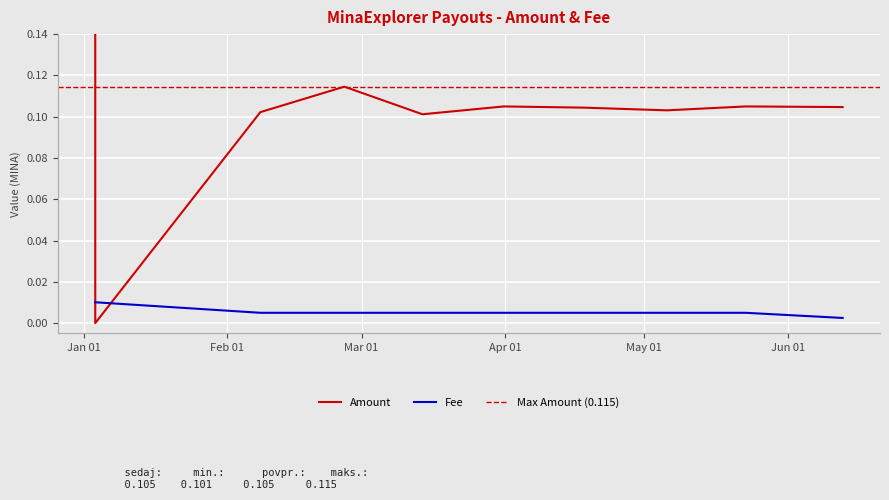

Between 2024-03-31 17:06:00 and 2024-06-12 21:00:00, which is larger?

2024-03-31 17:06:00